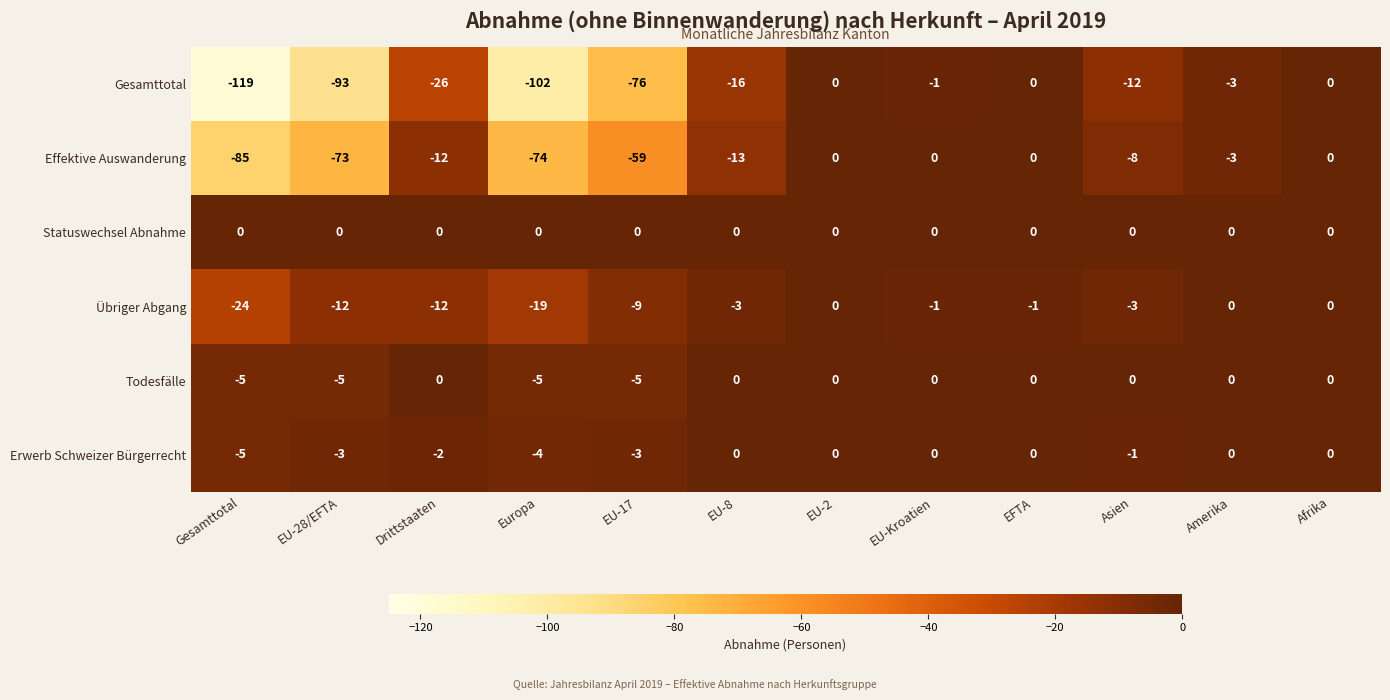

What is the total value across all series at Drittstaaten?

-52